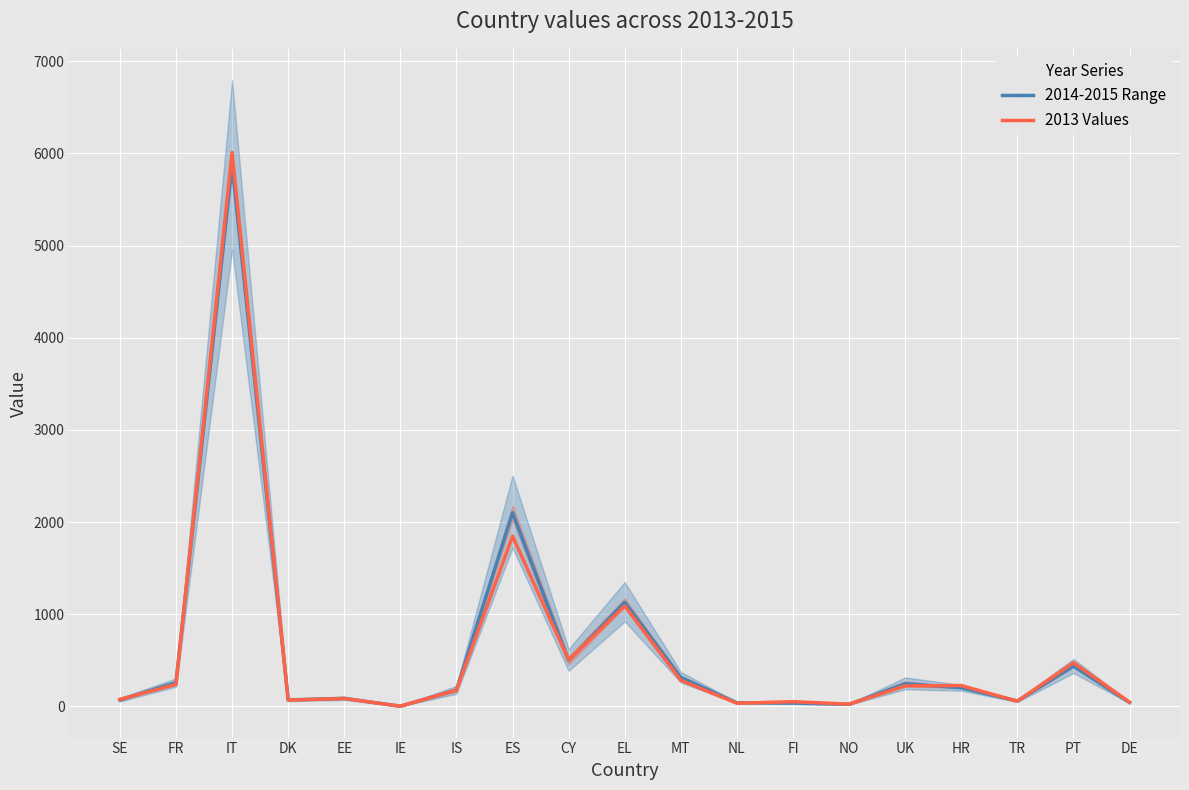

What is the difference between the 2013 Values values at FI and MT?

232.0